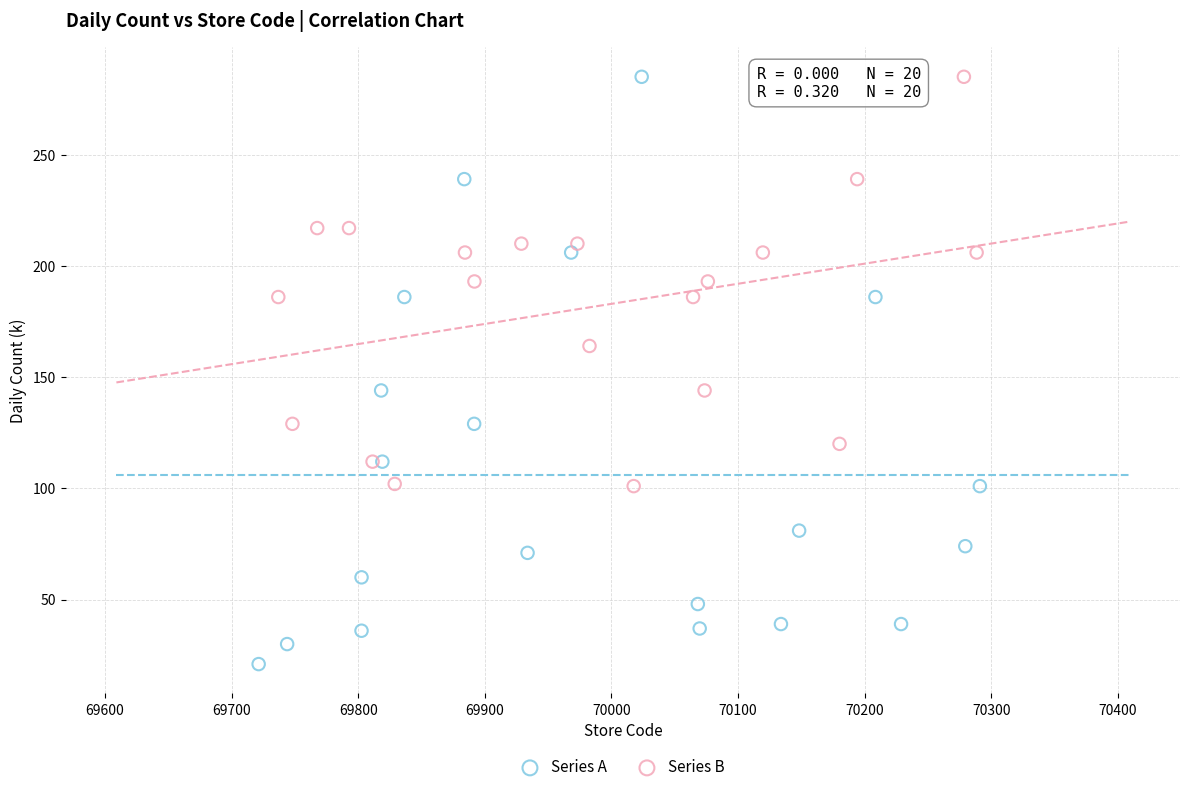

Which series reaches the minimum Y coordinate?

Series A